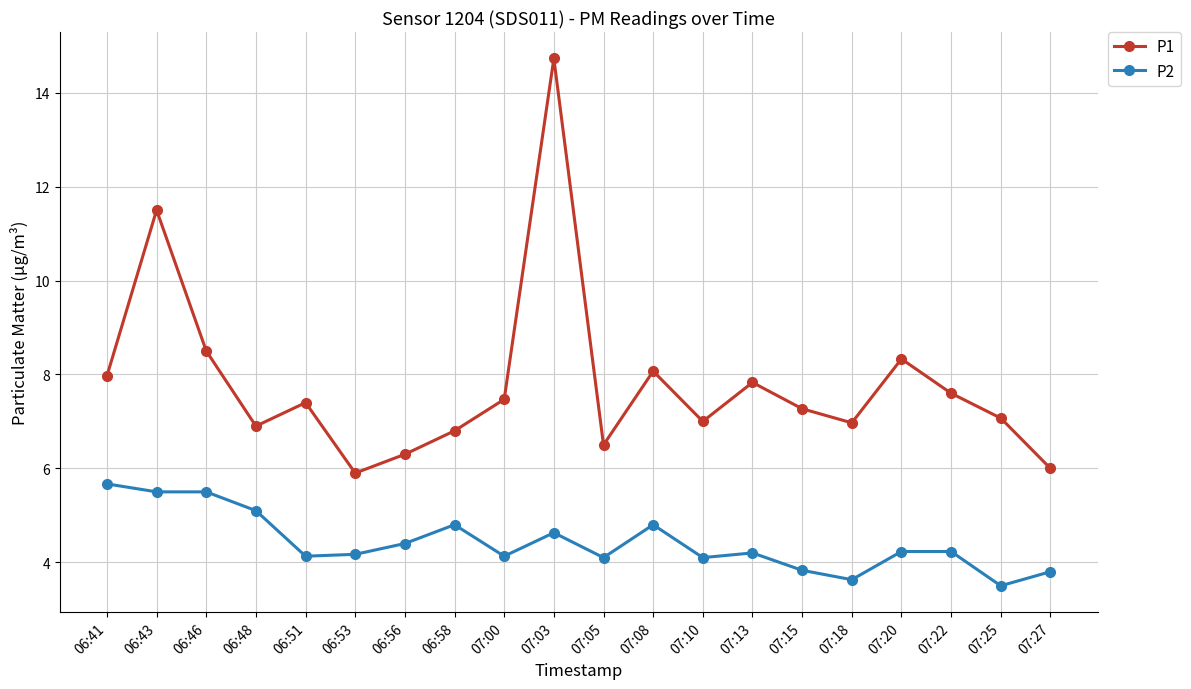

True or false: P2 and P1 intersect in this chart.

False